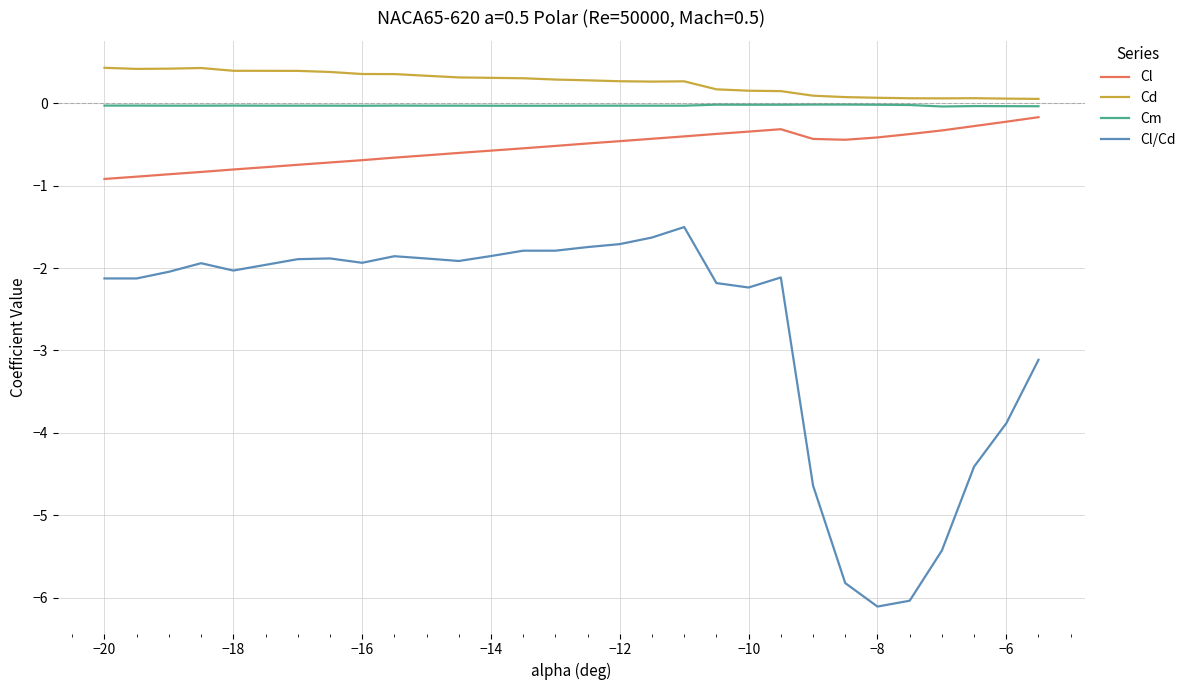

At how many categories does at least one series exceed 0?

30